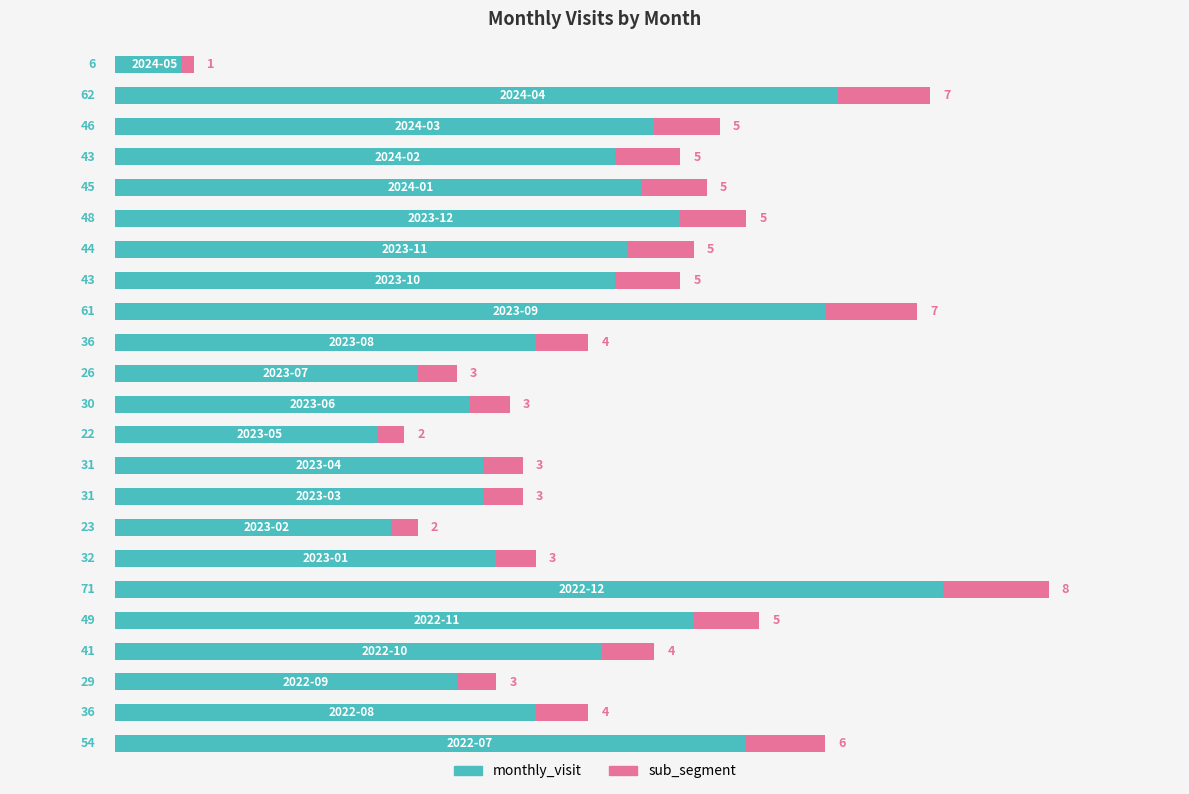

How many bars are there in total?

46